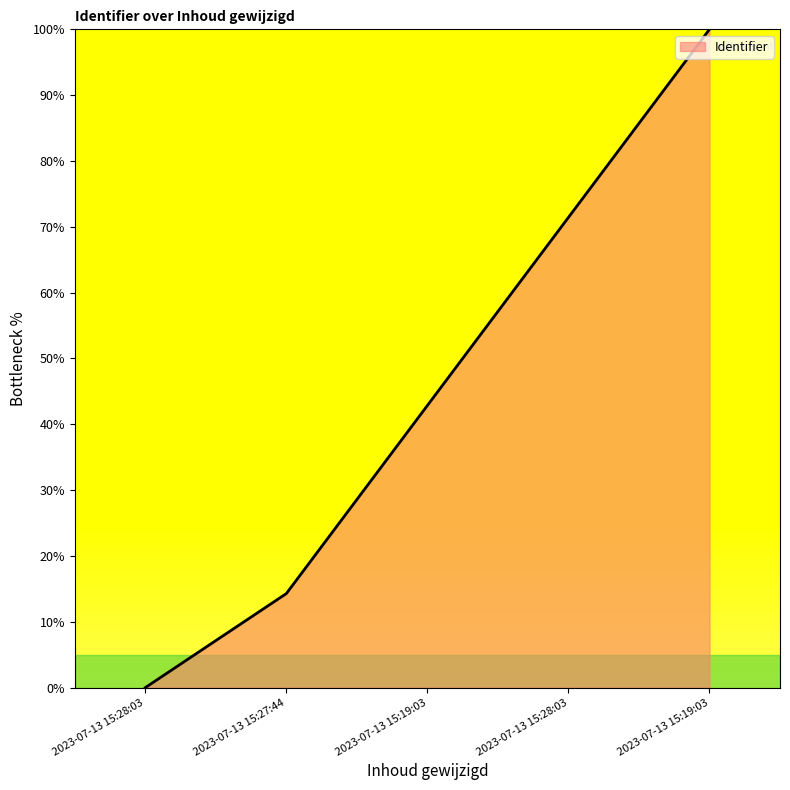

What is the change in value from 2023-07-13 15:28:03 to 2023-07-13 15:19:03?

+100.0